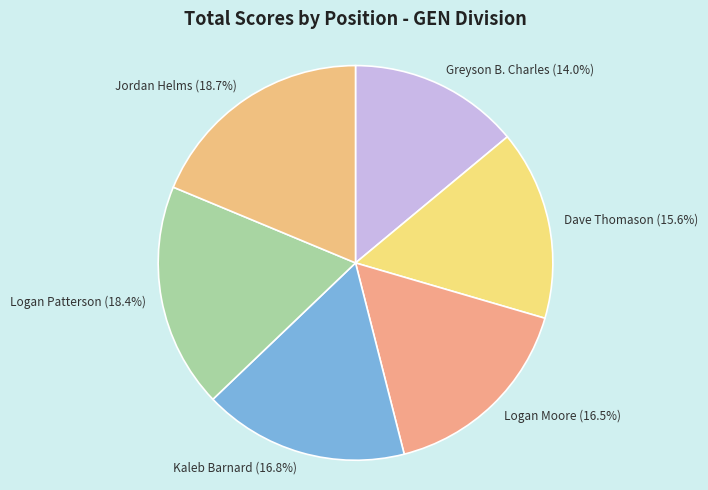

True or false: Kaleb Barnard accounts for 8% of the total.

False